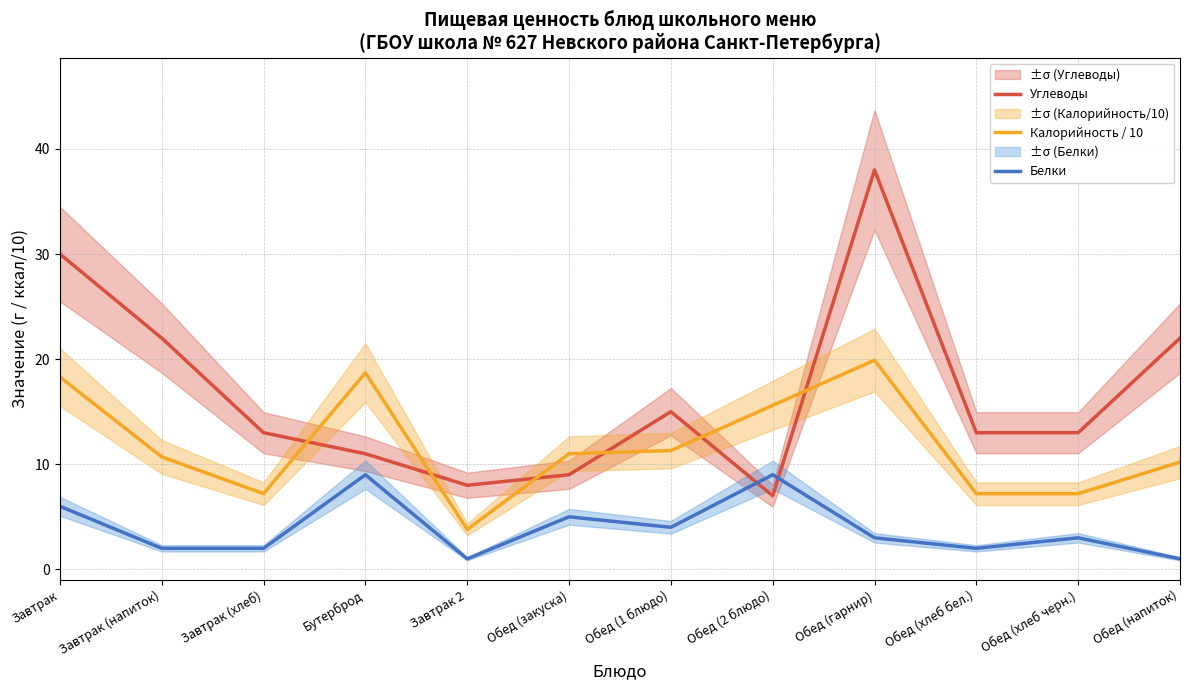

Rank the series by their maximum value, from lowest to highest.

Белки, Калорийность / 10, Углеводы